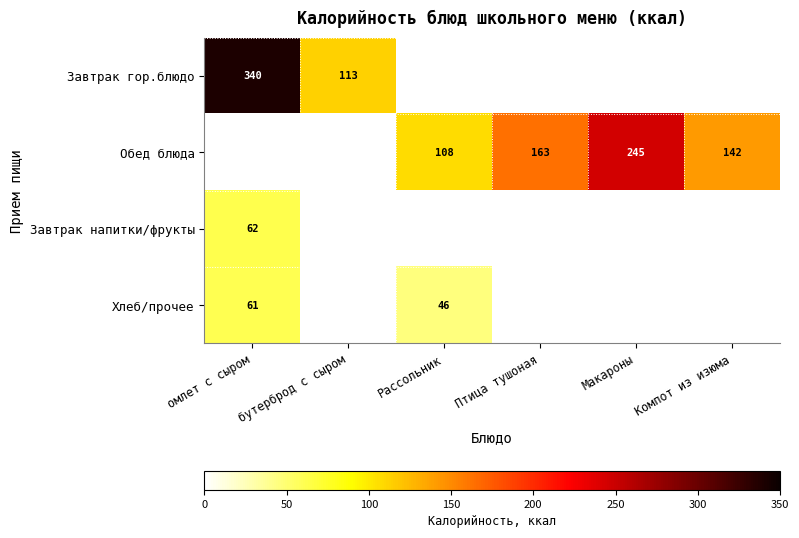

Is the value of Завтрак гор.блюдо at омлет с сыром greater than the value of Обед блюда at Макароны?

Yes